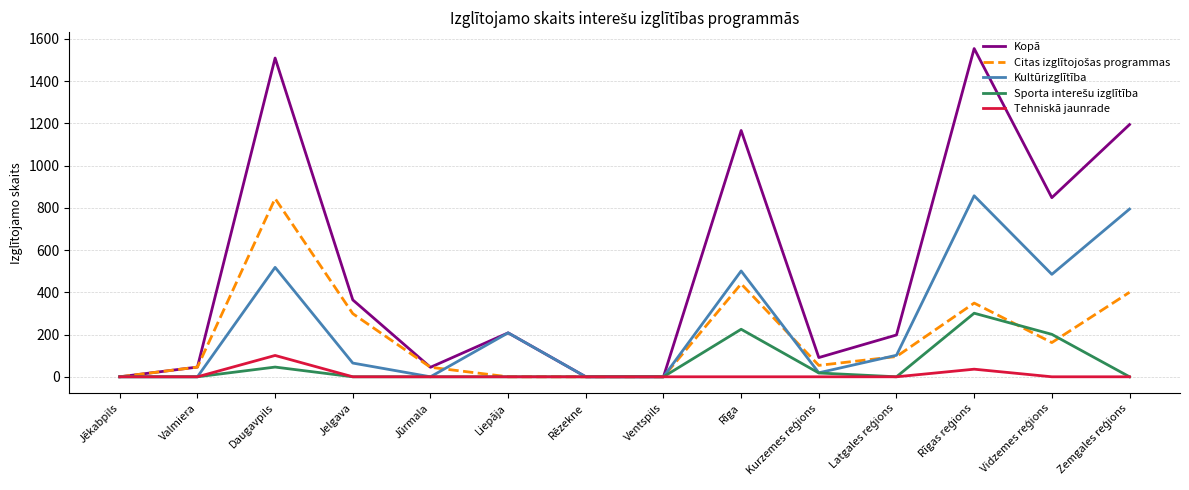

Which series has the largest range (max minus min)?

Kopā